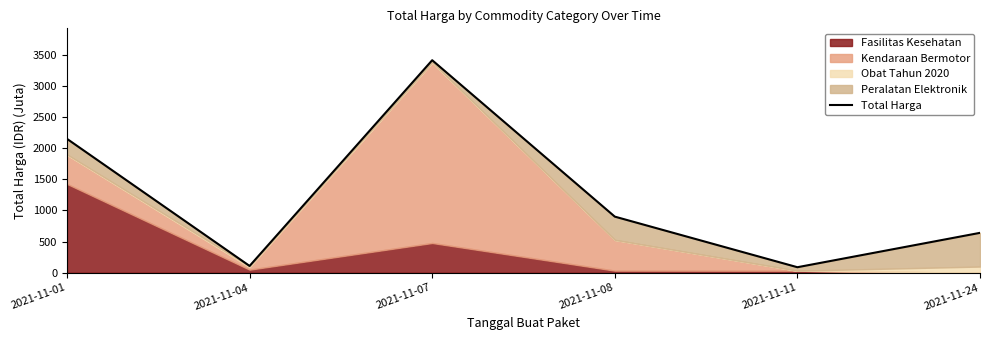

Does the chart have visible grid lines?

No